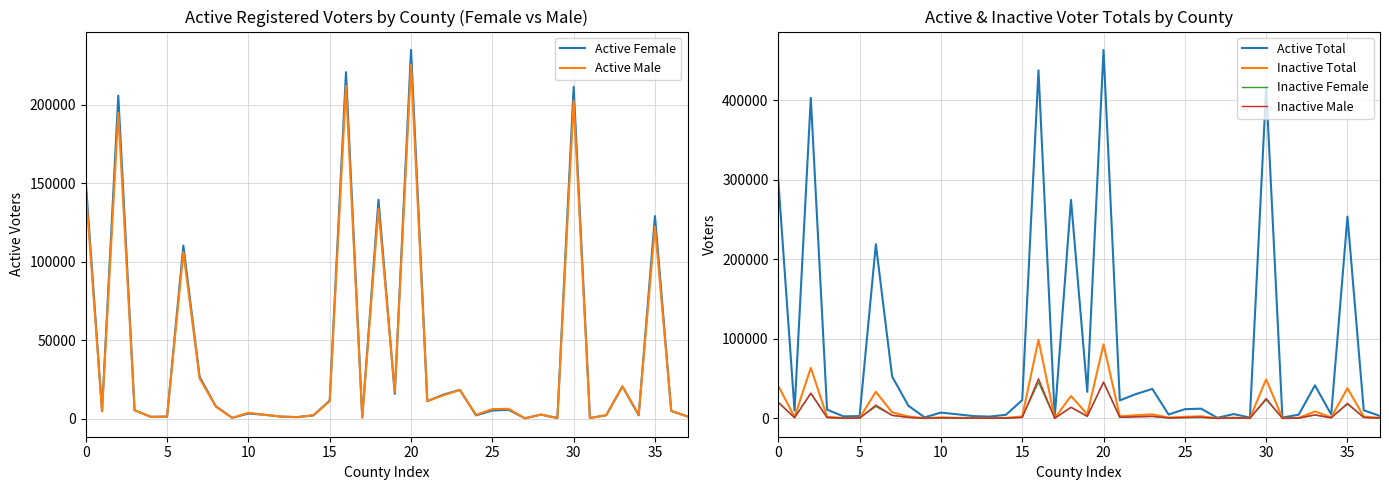

True or false: Inactive Total and Active Male cross at least once.

False